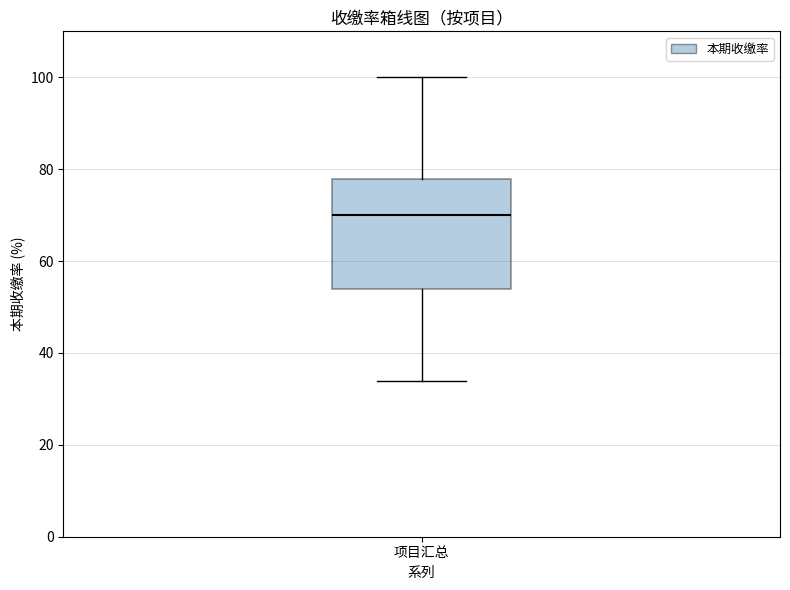

Where does the lower whisker of the box for 项目汇总 end on the y-axis? The values are not printed on the chart, so give them approximately, as read against the axis.

34